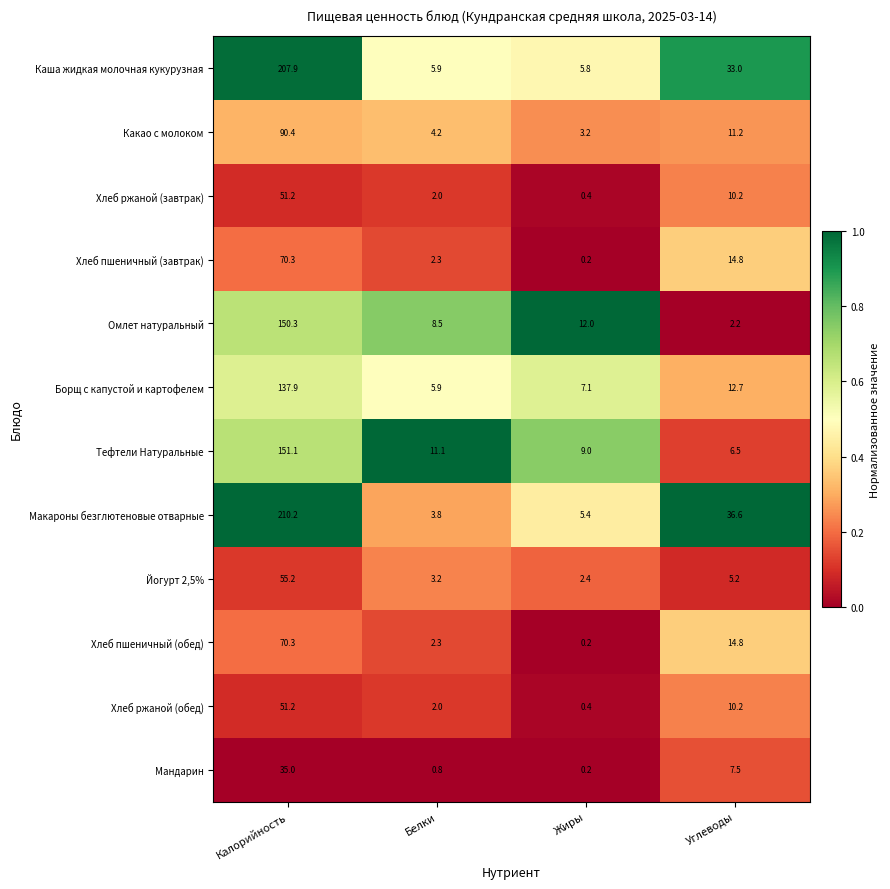

Rank the categories by Хлеб ржаной (завтрак) value from highest to lowest.

Калорийность, Углеводы, Белки, Жиры